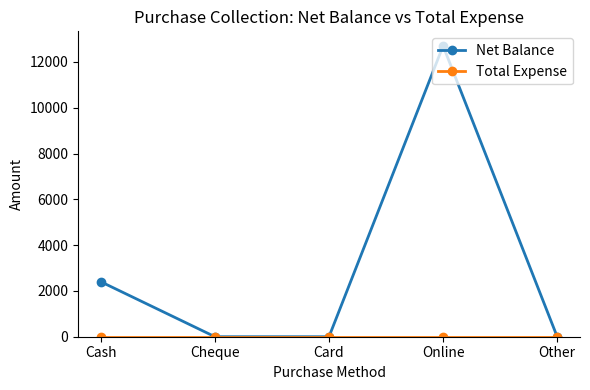

True or false: Net Balance has more than 0 points higher than both neighbors.

True